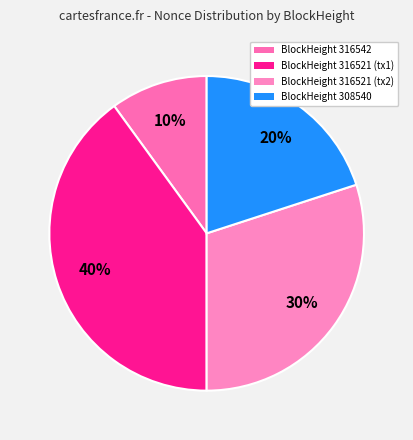

Count the number of slices in the pie.

4